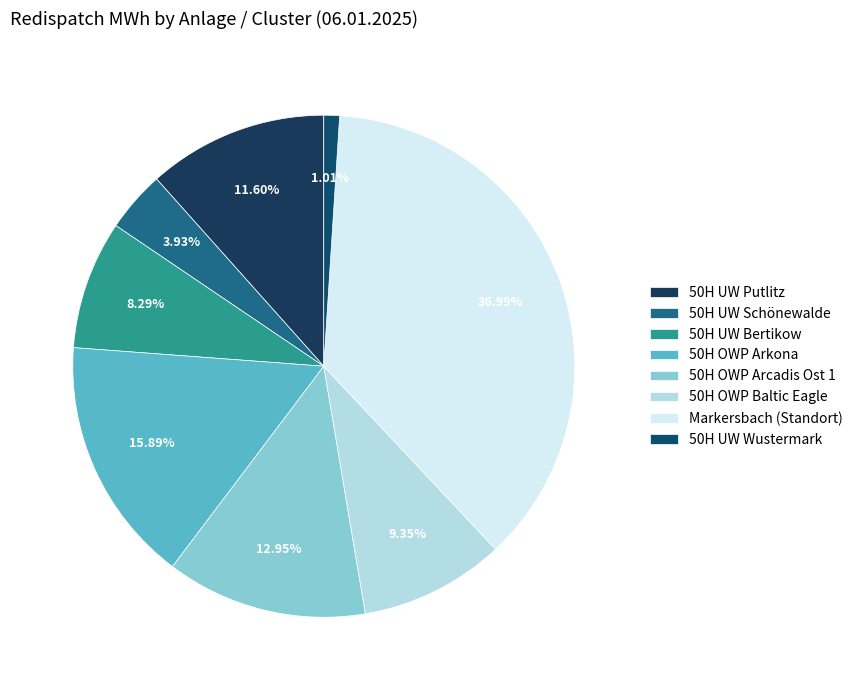

To the nearest percent, what is the difference between the 50H UW Wustermark and 50H UW Putlitz slice percentages?

11%